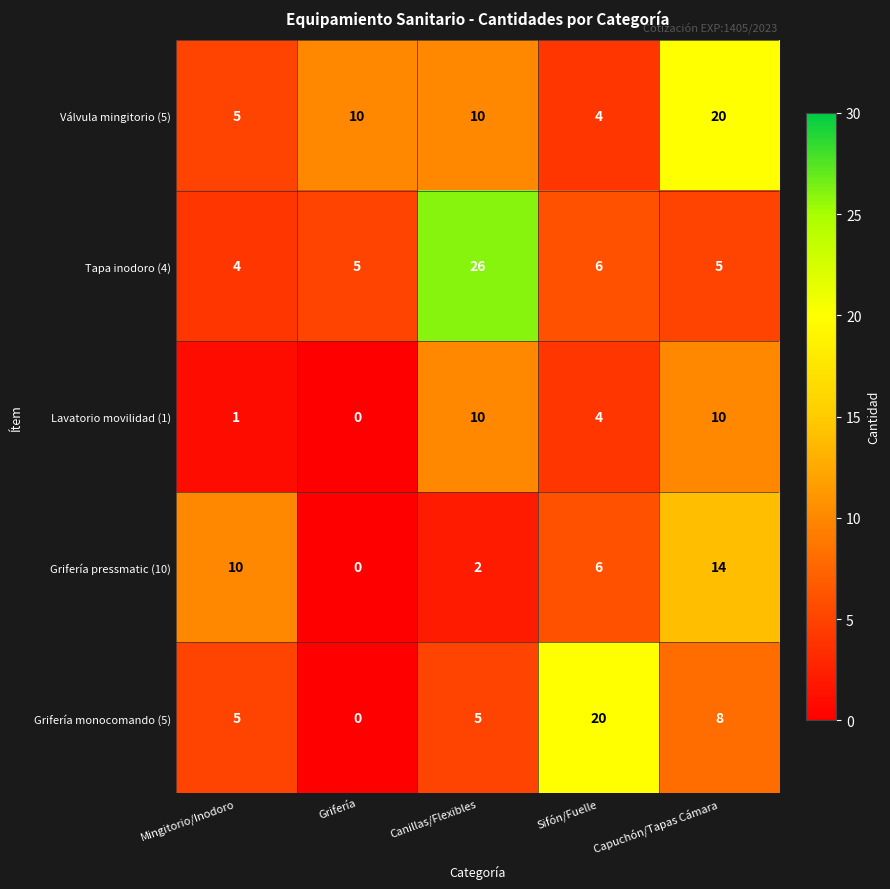

Which label corresponds to the largest value in the chart?

Canillas/Flexibles